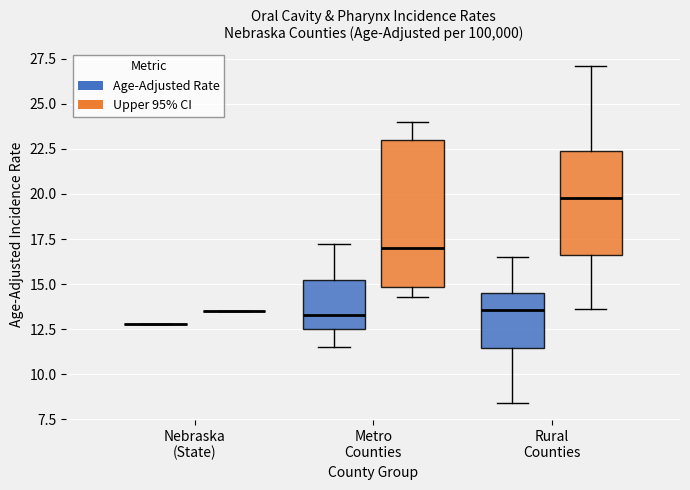

Where is the lower edge of the box for Metro Counties (Upper 95% CI) on the y-axis? The values are not printed on the chart, so give them approximately, as read against the axis.

15.0